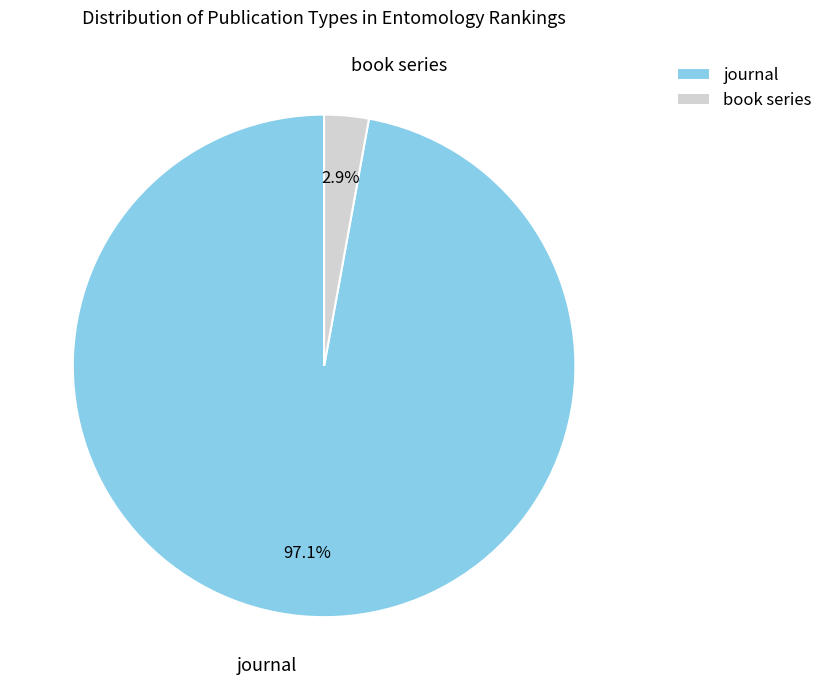

To the nearest percent, what is the difference between the book series and journal slice percentages?

94%